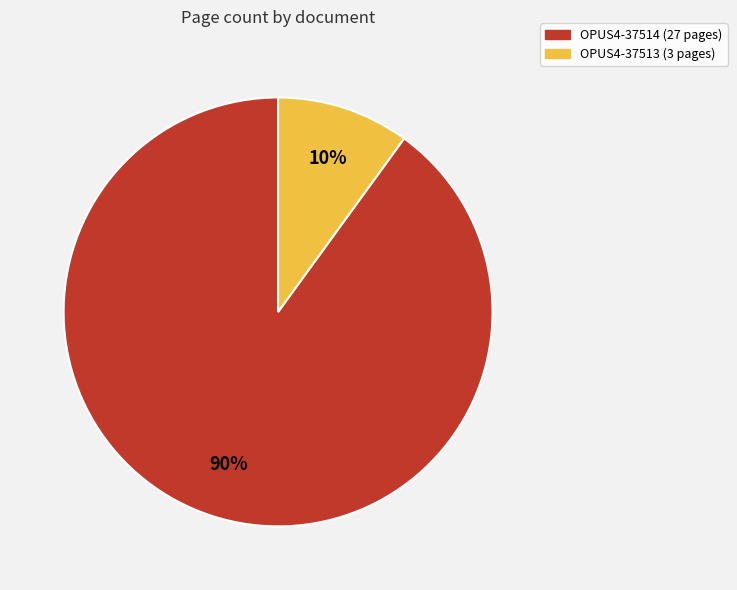

True or false: OPUS4-37513 accounts for 10% of the total.

True